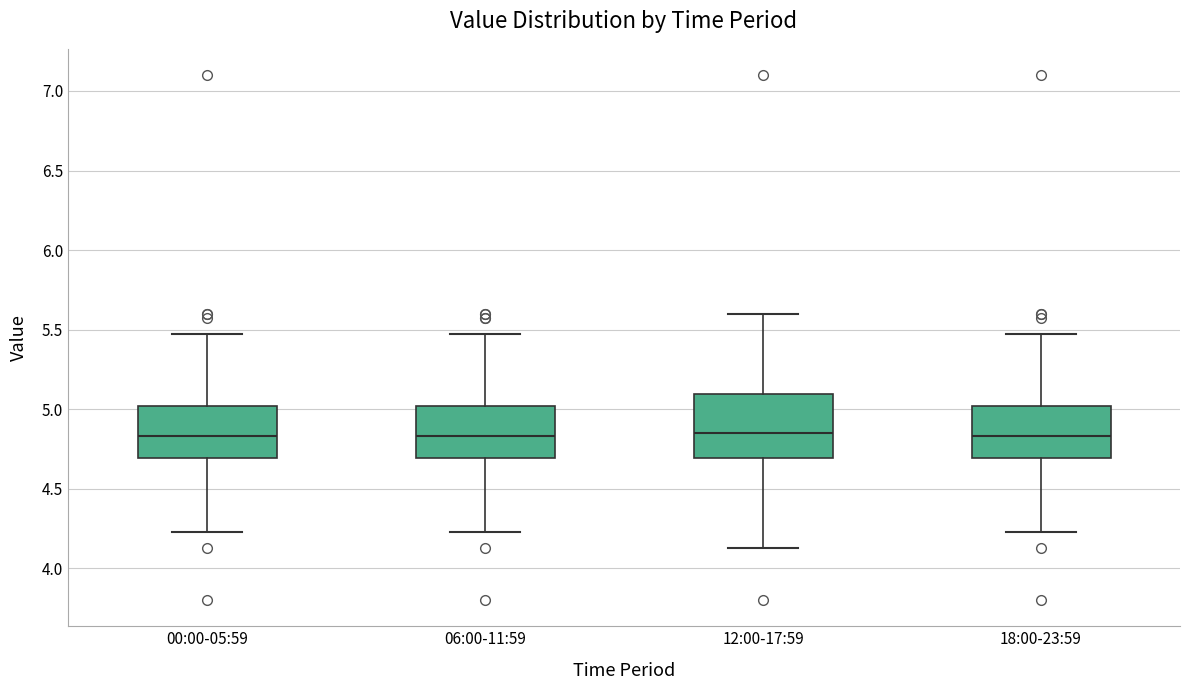

Where does the median line of the box for 18:00-23:59 sit on the y-axis? The values are not printed on the chart, so give them approximately, as read against the axis.

4.85